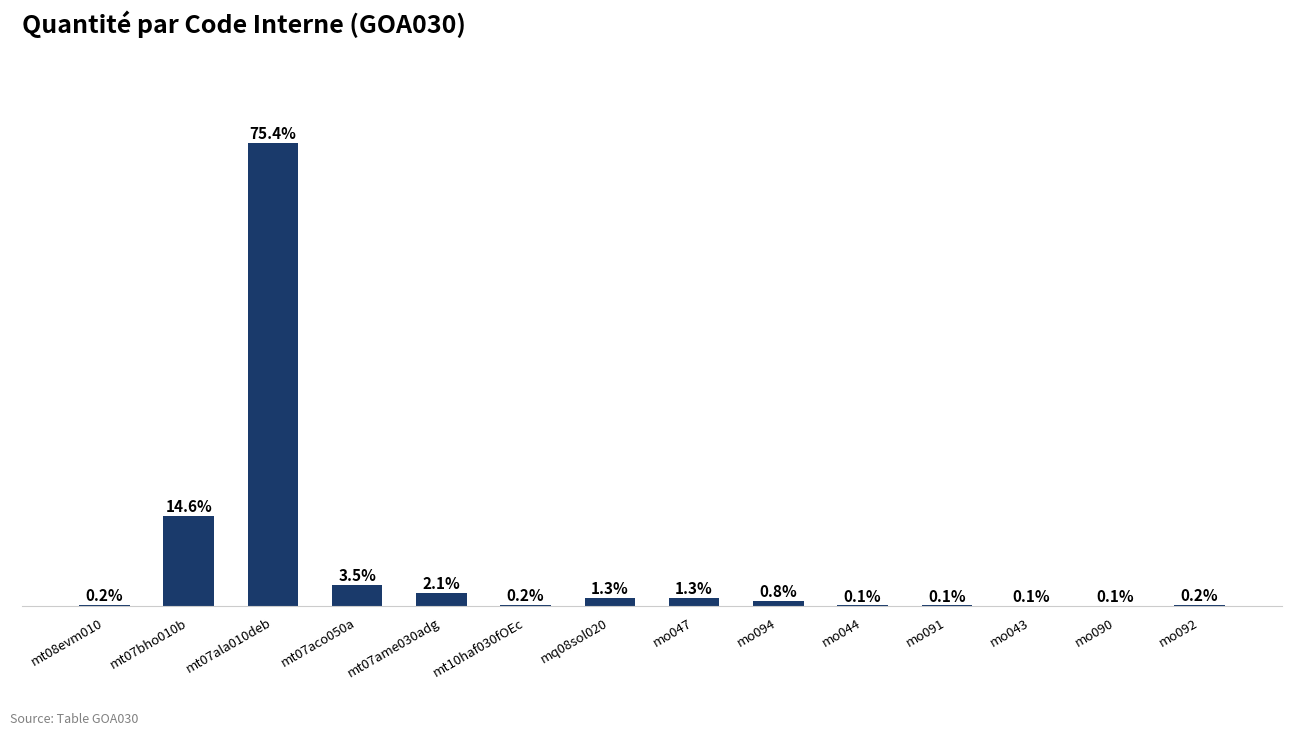

Between mo090 and mt07ala010deb, which is larger?

mt07ala010deb